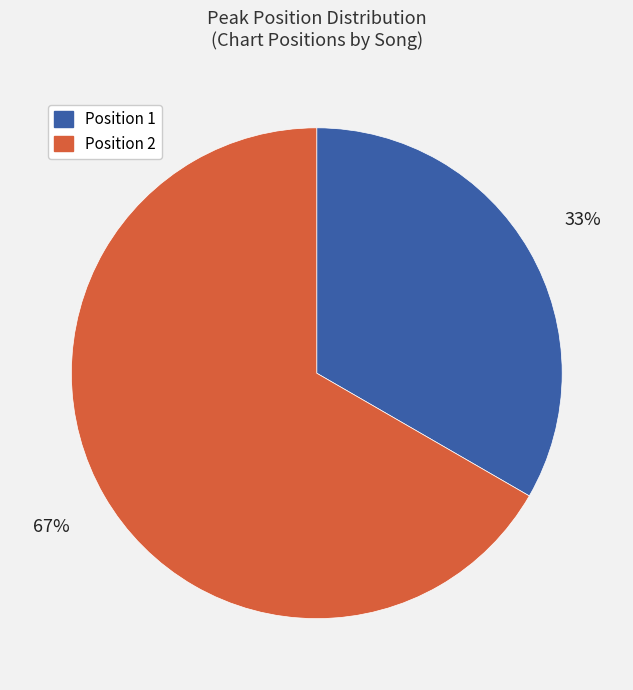

How many segments does this pie chart have?

2